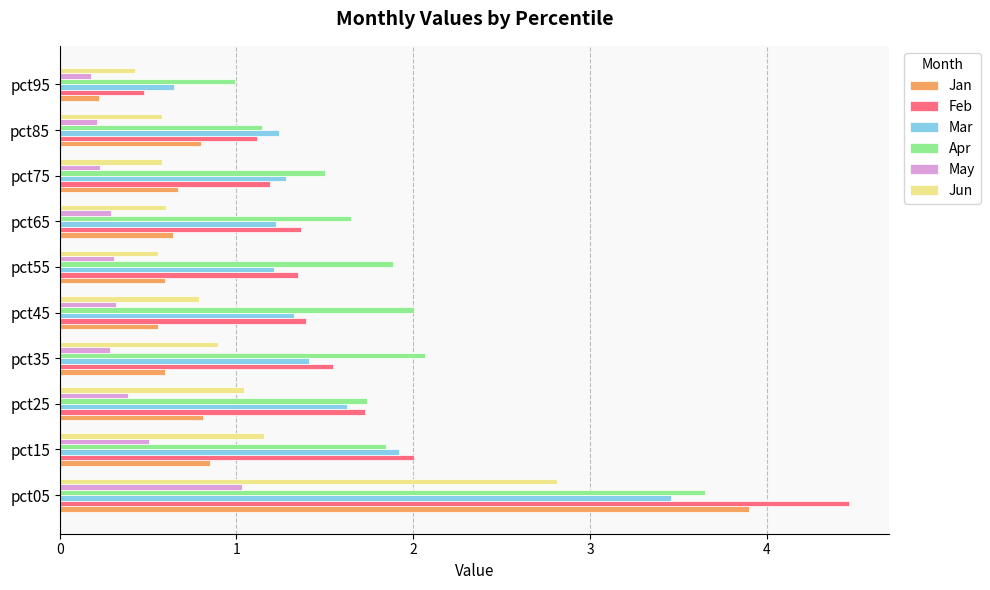

What is the difference between the second highest and second lowest values in the Jan series?

0.3